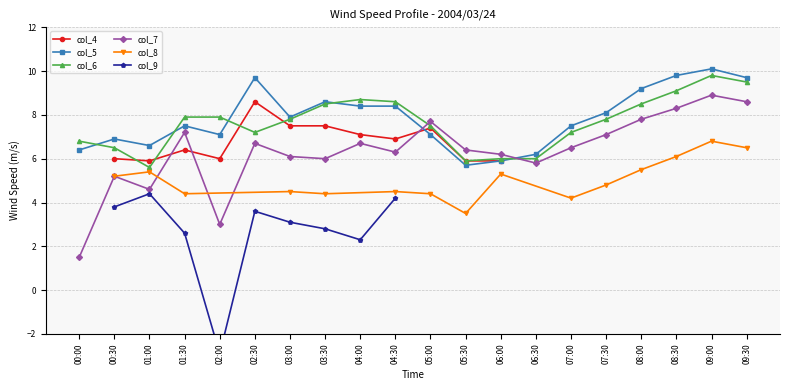

True or false: col_6 has more than 0 points higher than both neighbors.

True